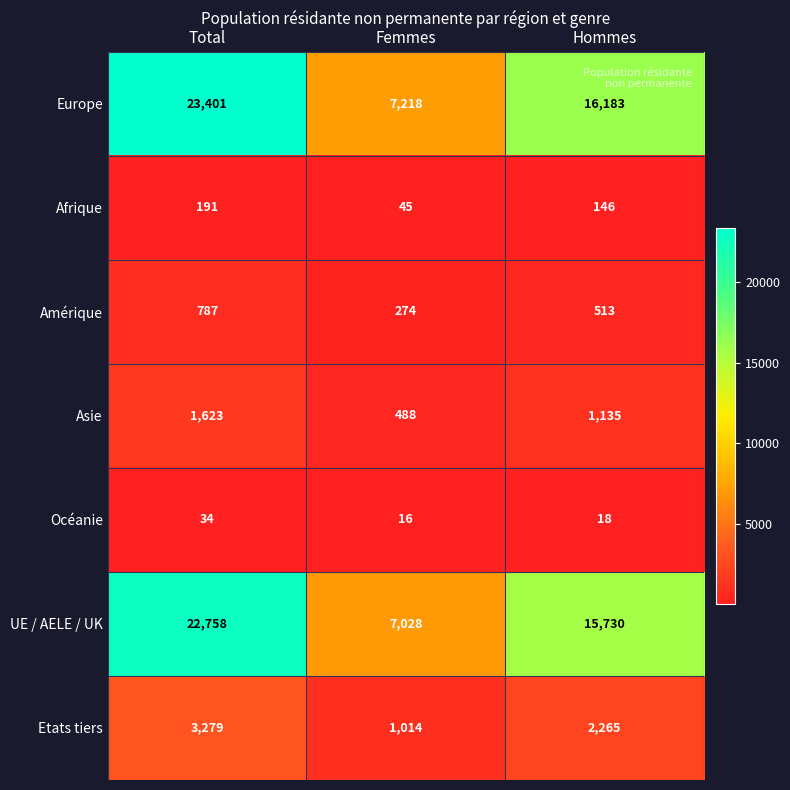

Reading left to right, list all the values displayed in this chart.

Europe: Total=23401	Femmes=7218	Hommes=16183
Afrique: Total=191	Femmes=45	Hommes=146
Amérique: Total=787	Femmes=274	Hommes=513
Asie: Total=1623	Femmes=488	Hommes=1135
Océanie: Total=34	Femmes=16	Hommes=18
UE / AELE / UK: Total=22758	Femmes=7028	Hommes=15730
Etats tiers: Total=3279	Femmes=1014	Hommes=2265